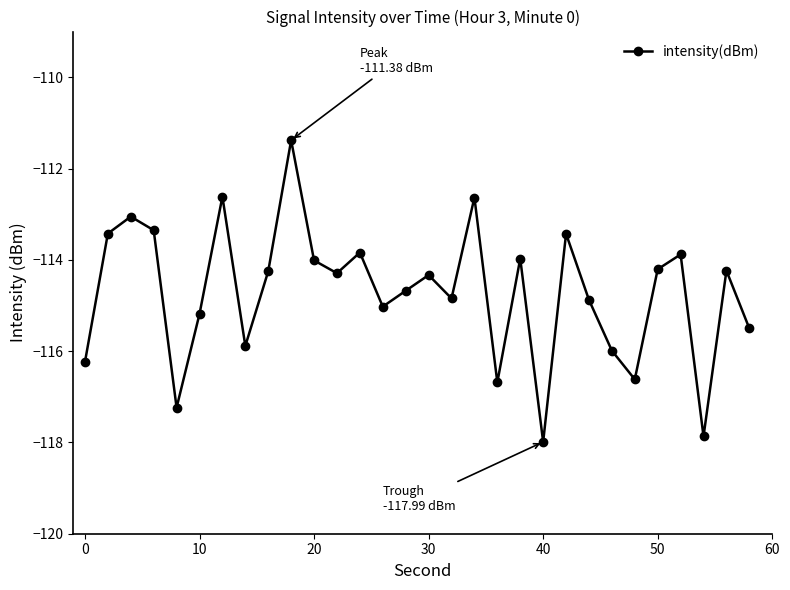

How many interior local valleys (lower than both neighbors) does the data have?

9